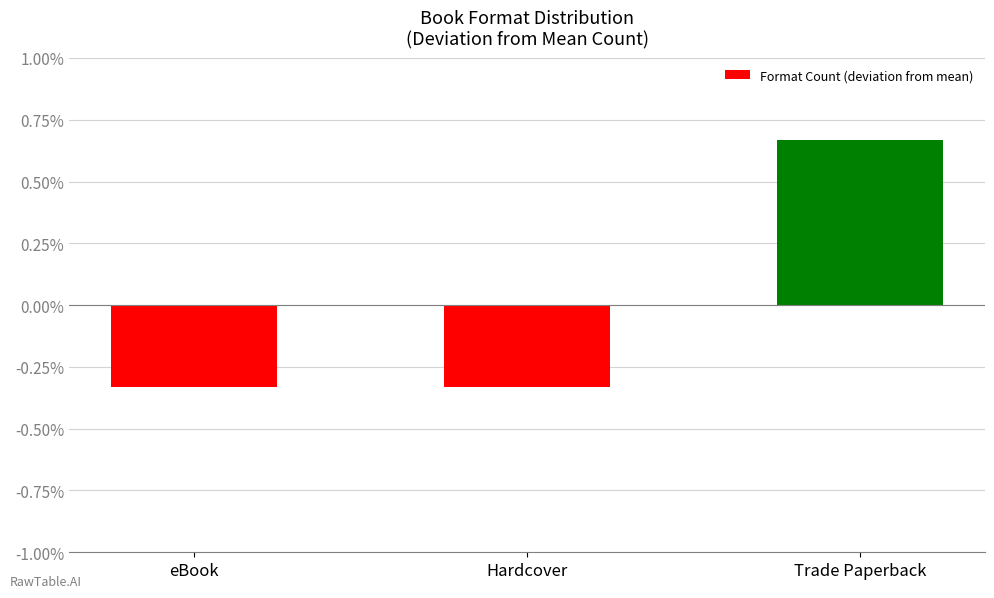

At which category does the chart reach its peak across all series?

Trade Paperback